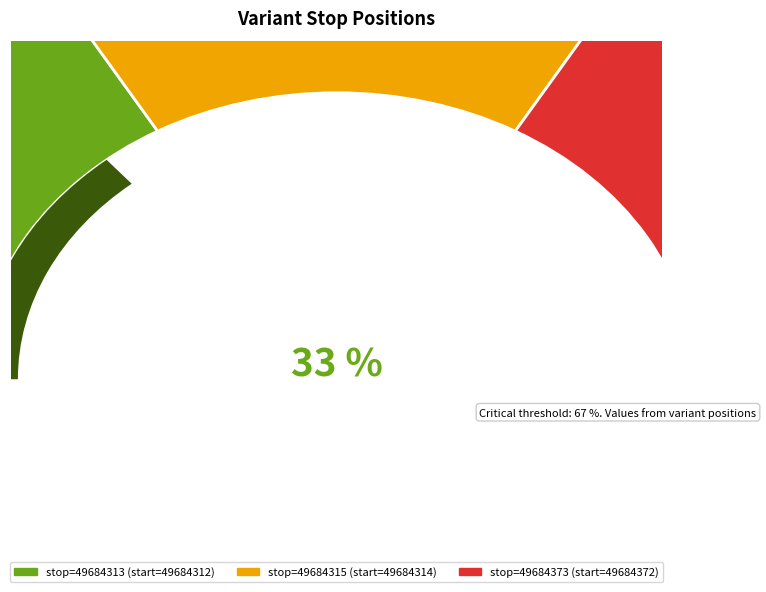

Count the number of slices in the pie.

3